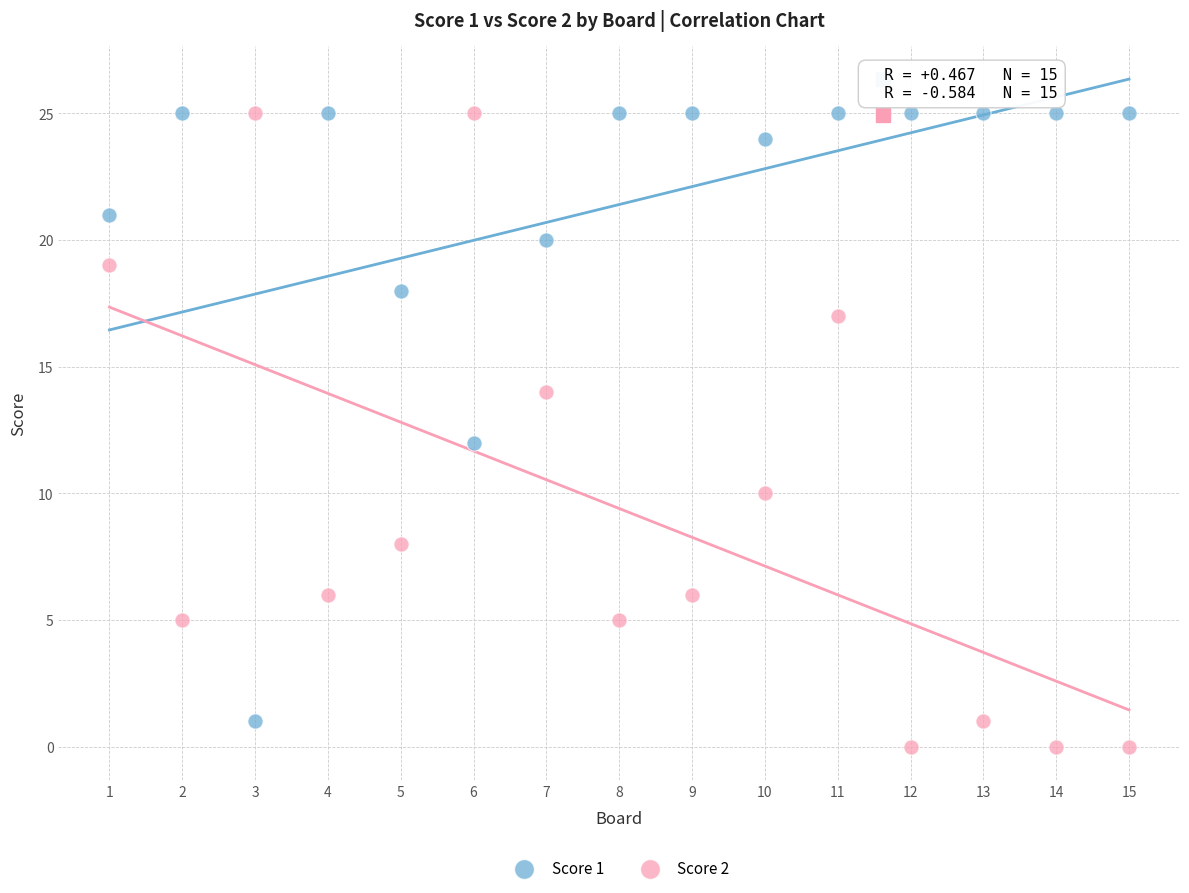

Which series has the widest spread of Y values?

Score 2